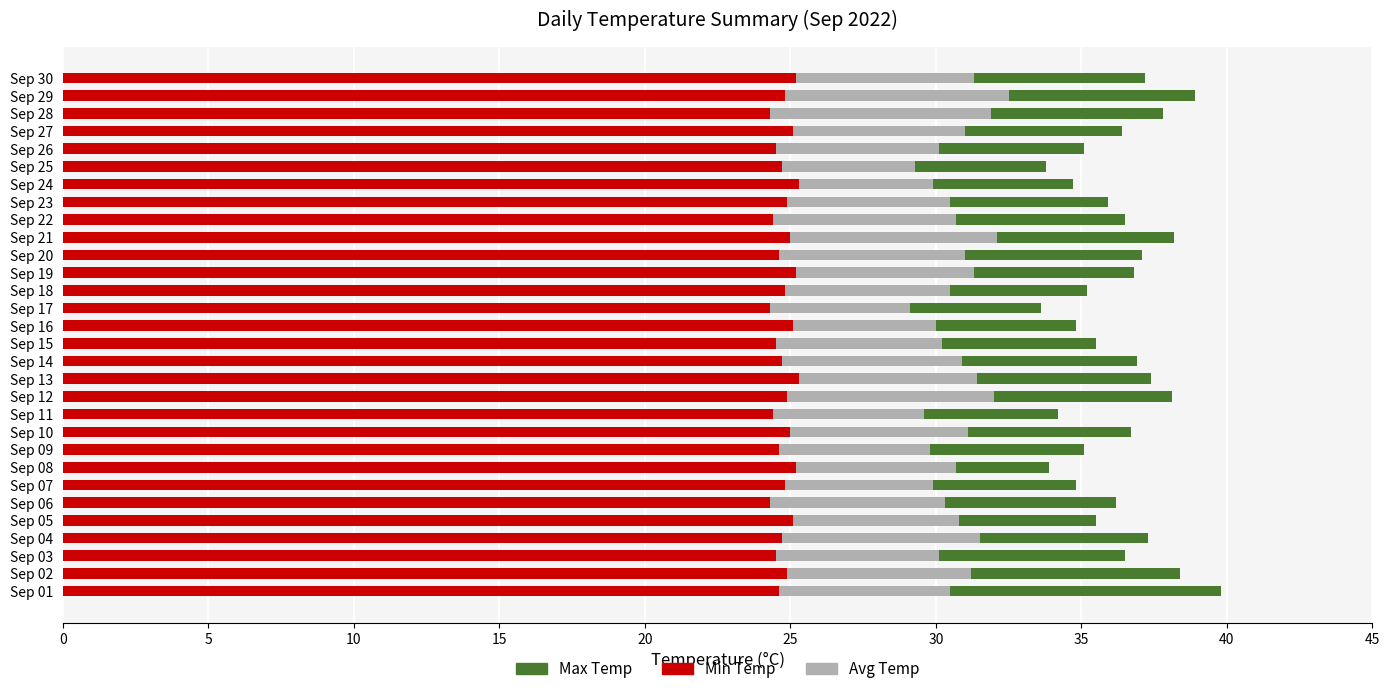

Which series has the largest range (max minus min)?

Max Temp